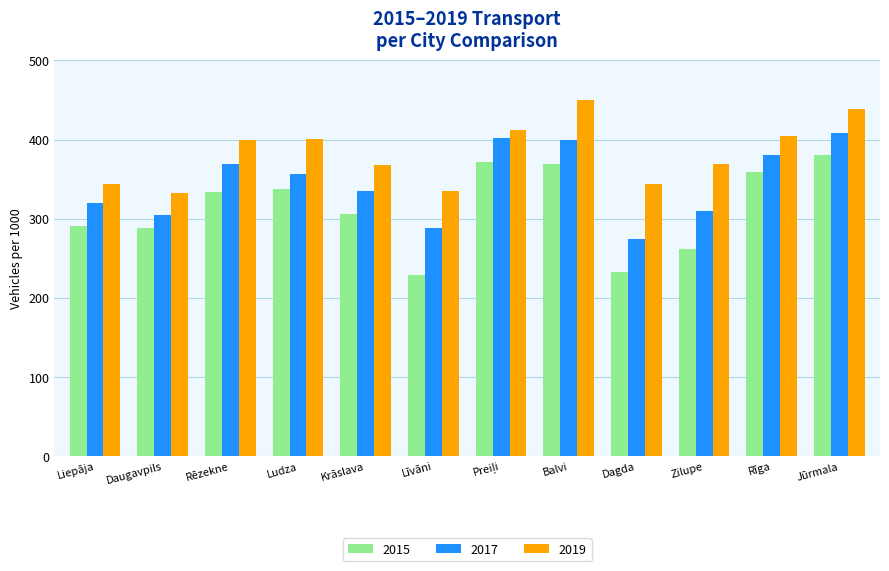

What is the value of the 2019 bar at the 2nd from the left?

332.5